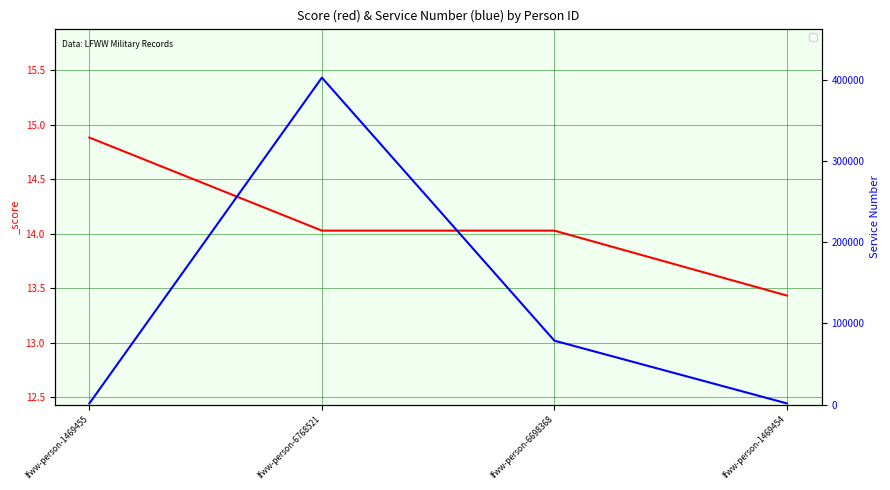

What is the difference between the maximum and minimum values in the _source/lifecycle/service/0/number series?

401095.0